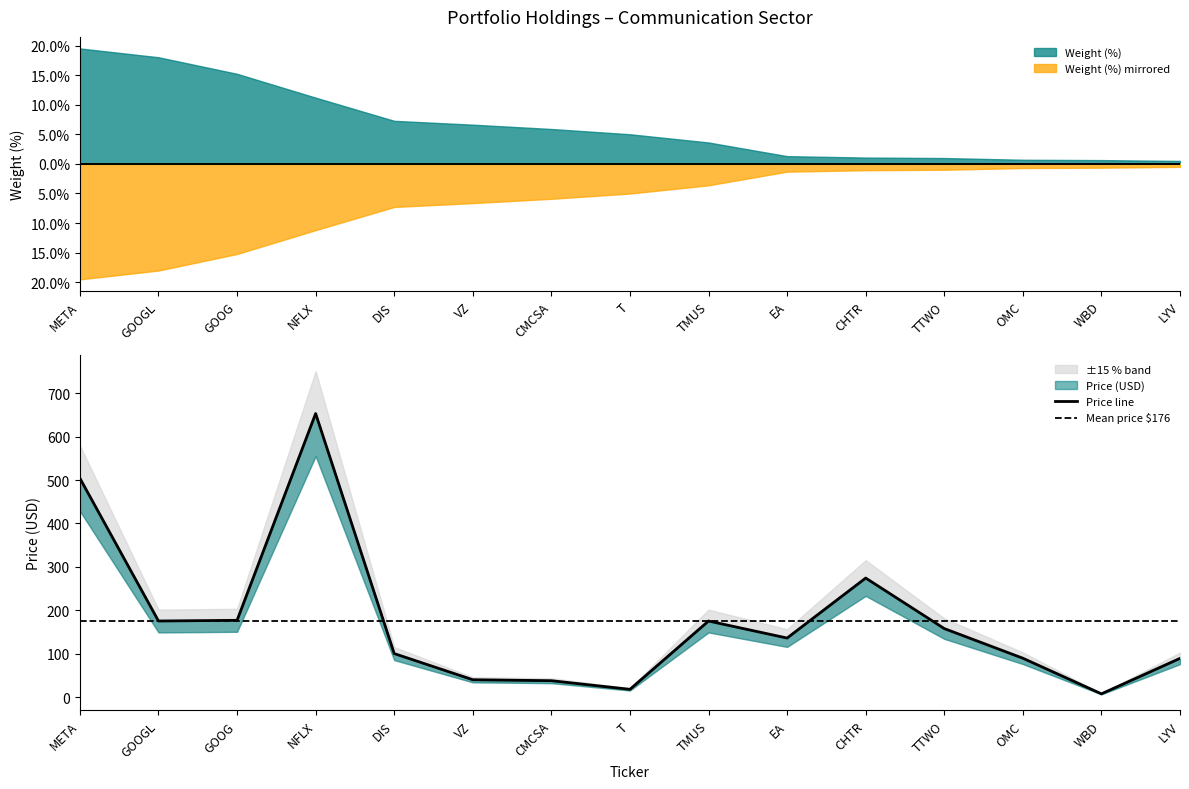

List the labels in order of value, largest first.

NFLX, META, CHTR, GOOG, GOOGL, TMUS, TTWO, EA, DIS, OMC, LYV, VZ, CMCSA, T, WBD